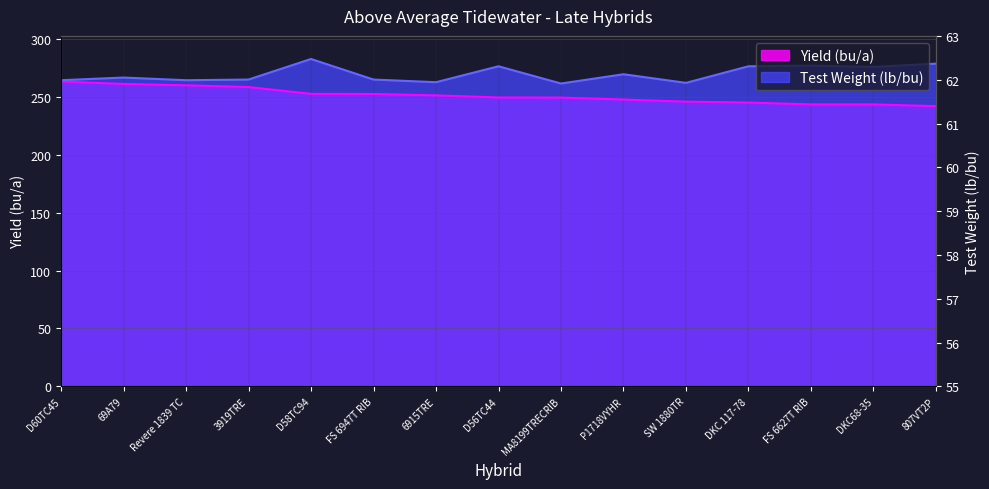

What is the value of the Yield (bu/a) point at the 11th from the left?

245.9